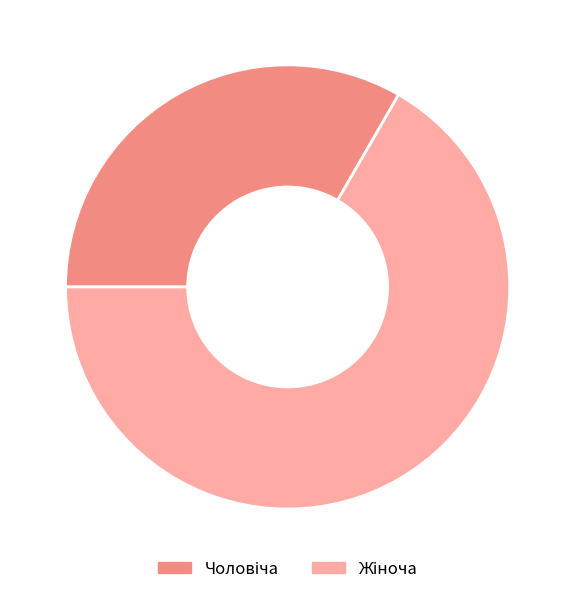

Does any single category account for the majority?

Yes